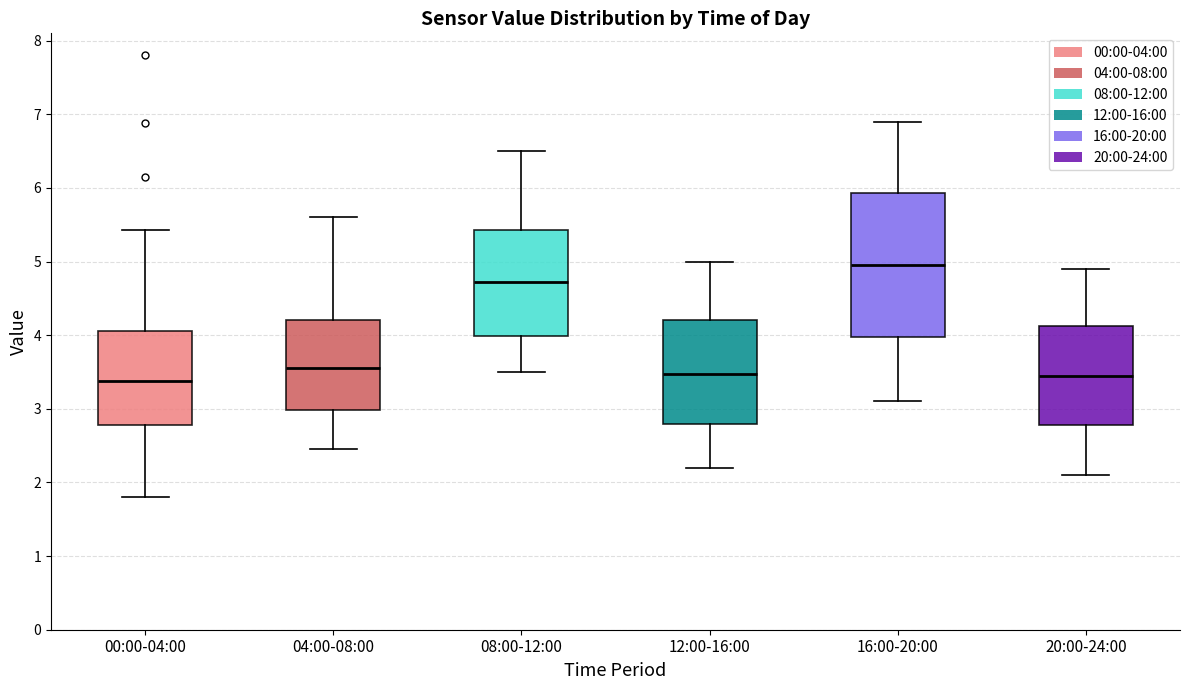

Reading left to right, read every box against the y-axis: the position of its median line, the range the box covers, and the ends of its whiskers. The values are not printed on the chart, so give them approximately, as read against the axis.

00:00-04:00: median 3.4, box 2.8 to 4.1, whiskers 1.8 to 5.4
04:00-08:00: median 3.6, box 3.0 to 4.2, whiskers 2.5 to 5.6
08:00-12:00: median 4.7, box 4.0 to 5.4, whiskers 3.5 to 6.5
12:00-16:00: median 3.5, box 2.8 to 4.2, whiskers 2.2 to 5.0
16:00-20:00: median 5.0, box 4.0 to 5.9, whiskers 3.1 to 6.9
20:00-24:00: median 3.5, box 2.8 to 4.1, whiskers 2.1 to 4.9